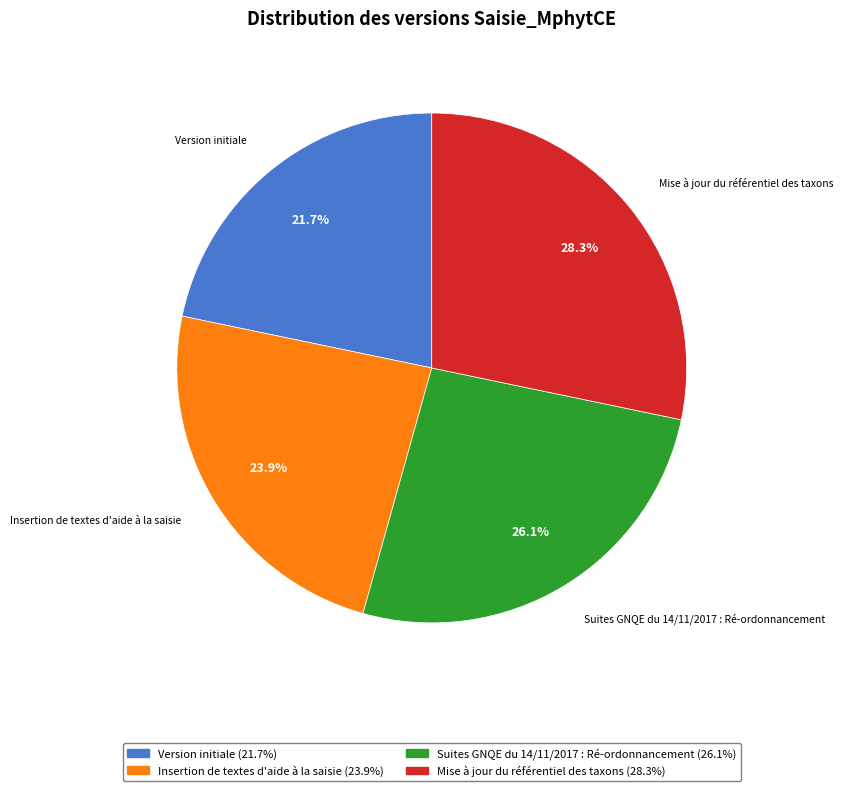

To the nearest percent, what is the difference between the Version initiale and Suites GNQE du 14/11/2017 : Ré-ordonnancement slice percentages?

4%